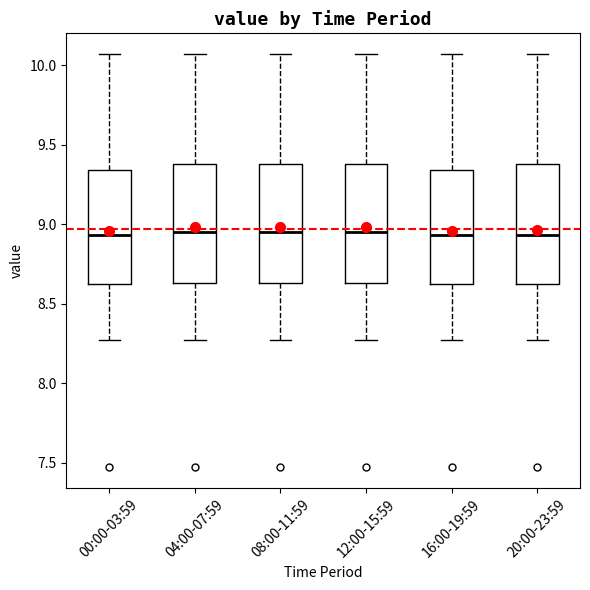

Reading left to right, transcribe this box plot: for each box, give where its median line is, the range the box spans, and where its two whiskers end, as read against the y-axis. The values are not printed on the chart, so give them approximately, as read against the axis.

00:00-03:59: median 8.95, box 8.60 to 9.35, whiskers 8.25 to 10.05
04:00-07:59: median 8.95, box 8.65 to 9.40, whiskers 8.25 to 10.05
08:00-11:59: median 8.95, box 8.65 to 9.40, whiskers 8.25 to 10.05
12:00-15:59: median 8.95, box 8.65 to 9.40, whiskers 8.25 to 10.05
16:00-19:59: median 8.95, box 8.60 to 9.35, whiskers 8.25 to 10.05
20:00-23:59: median 8.95, box 8.60 to 9.40, whiskers 8.25 to 10.05